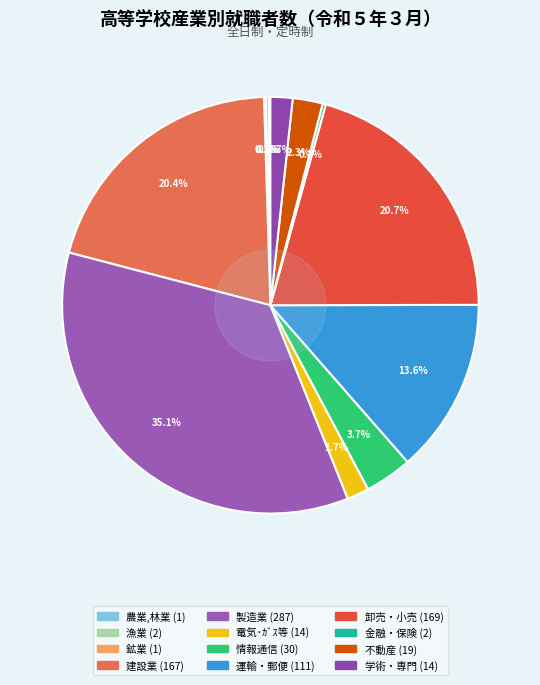

Which category has the biggest portion of the pie?

製造業